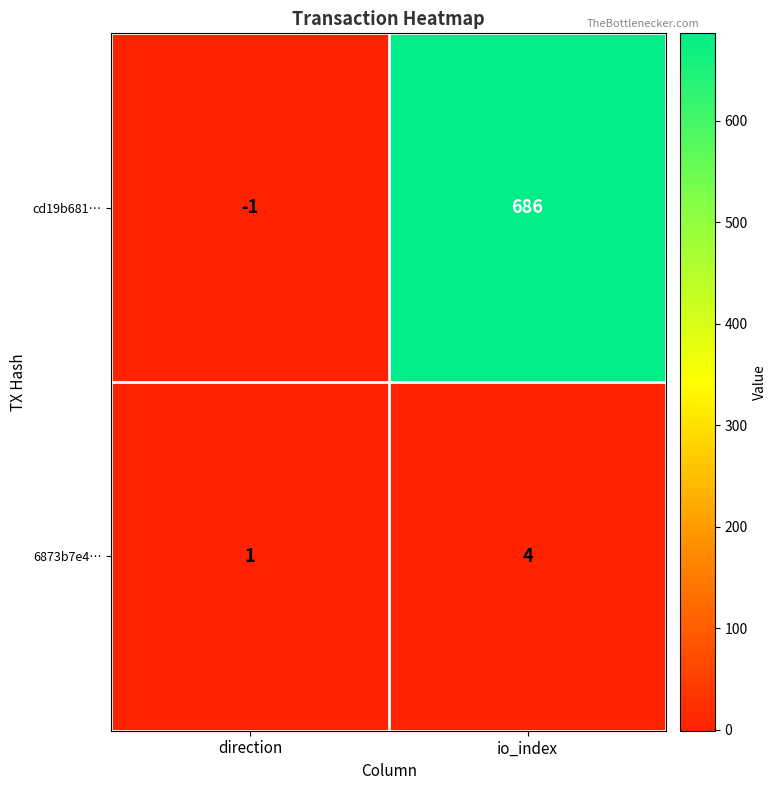

Which category has the lowest value across all series?

direction